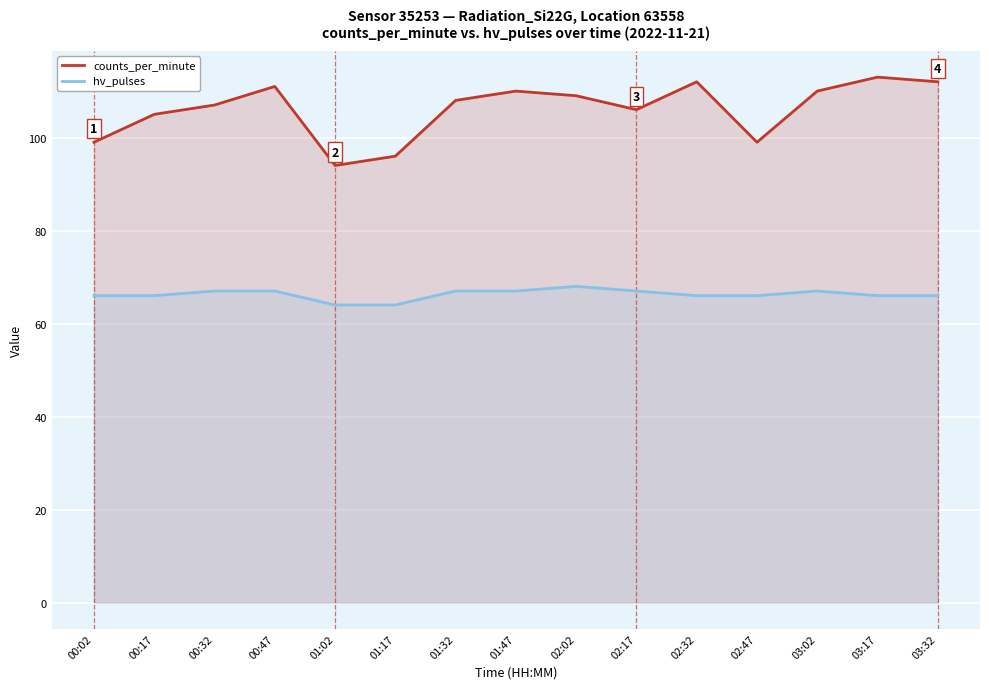

Which series has the widest spread of values?

counts_per_minute